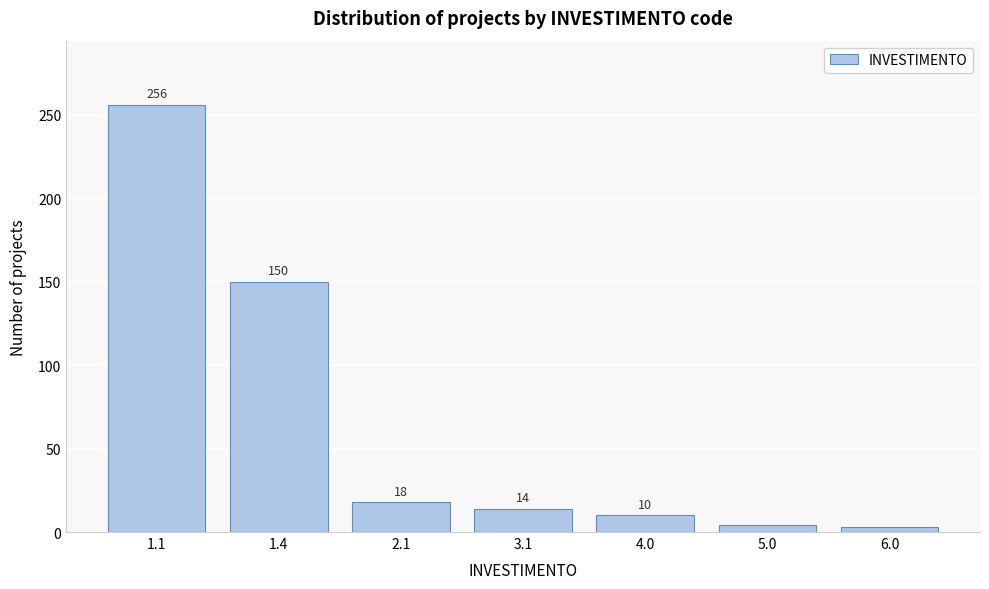

Reading left to right, transcribe all the data shown in this chart.

1.1=256	1.4=150	2.1=18	3.1=14	4.0=10	5.0=4	6.0=3